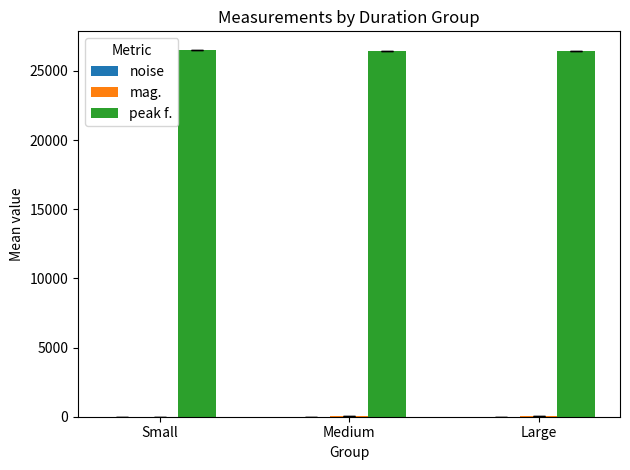

The value of peak f. at Small is 11529.6. True or false?

False